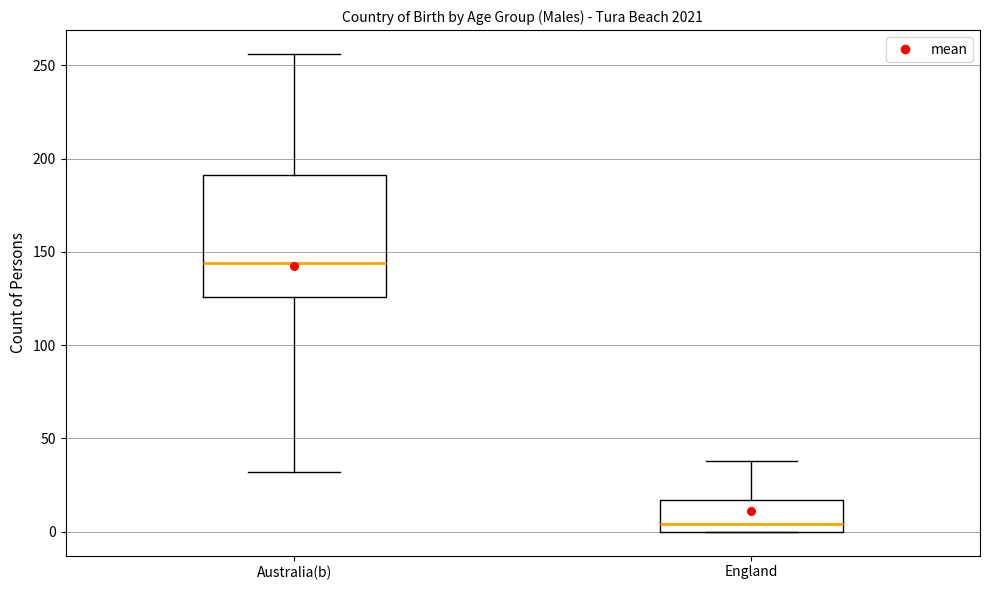

Reading left to right, transcribe this box plot: for each box, give where its median line is, the range the box spans, and where its two whiskers end, as read against the y-axis. The values are not printed on the chart, so give them approximately, as read against the axis.

Australia(b): median 145, box 125 to 190, whiskers 30 to 255
England: median 5, box 0 to 15, whiskers 0 to 40